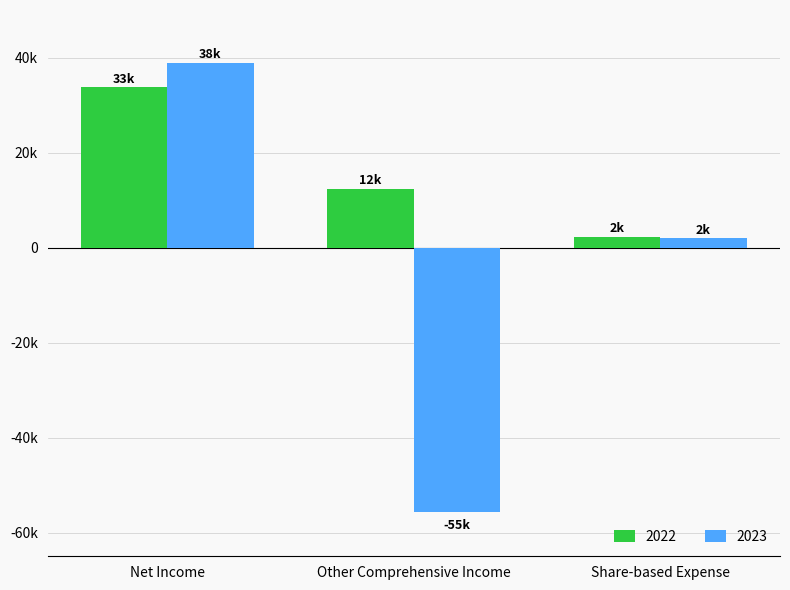

Which category has the lowest value across all series?

Other Comprehensive Income